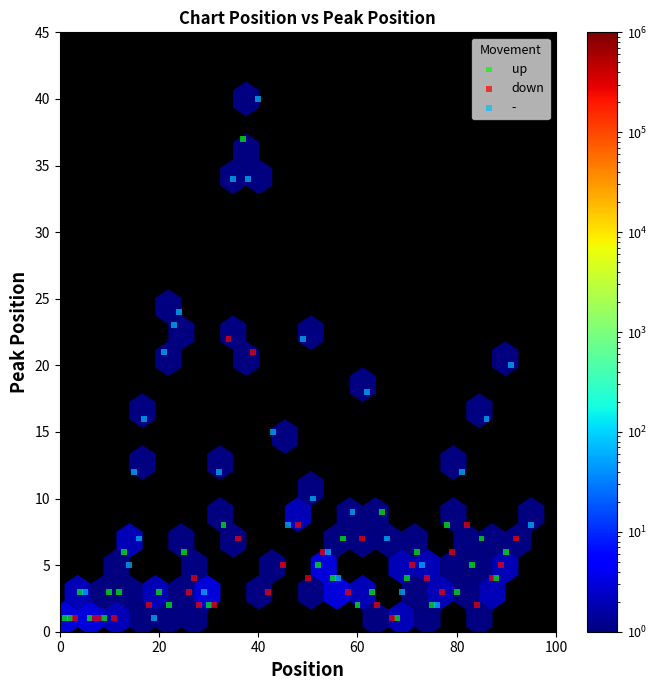

Which series has the widest spread of Y values?

-